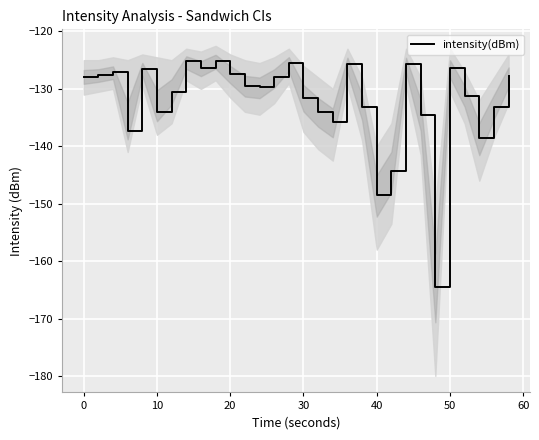

How many lines are shown in the chart?

1